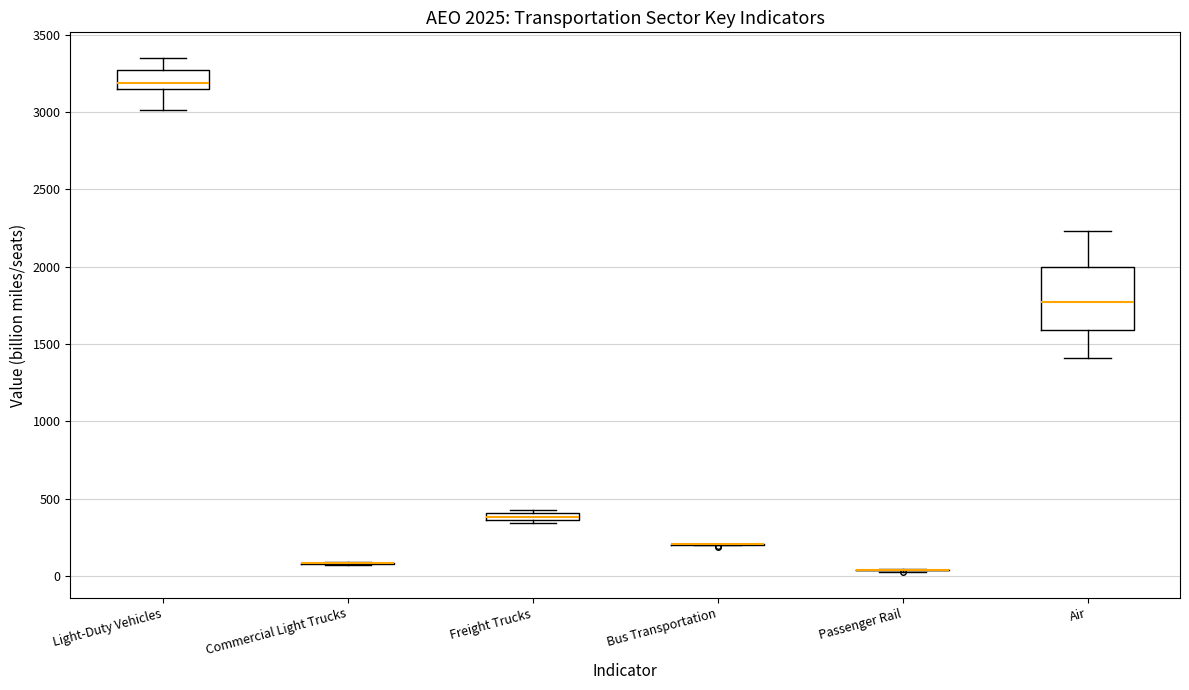

Comparing the boxes themselves (not the whiskers), which one is the tallest?

Air